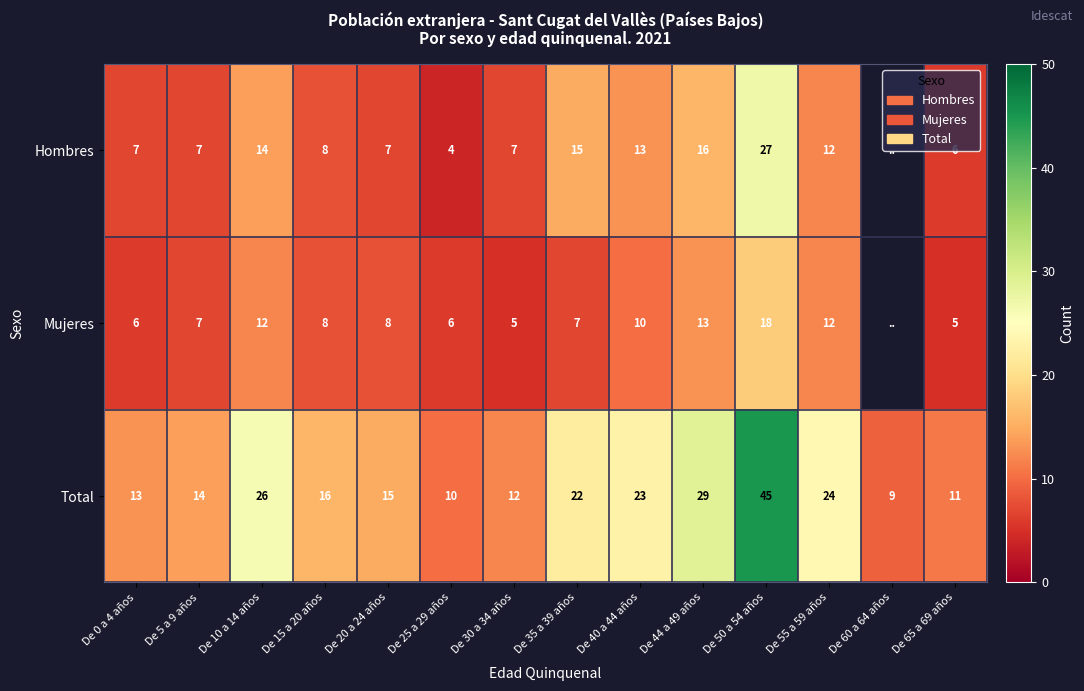

What is the sum of the Mujeres values at De 55 a 59 años and De 35 a 39 años?

19